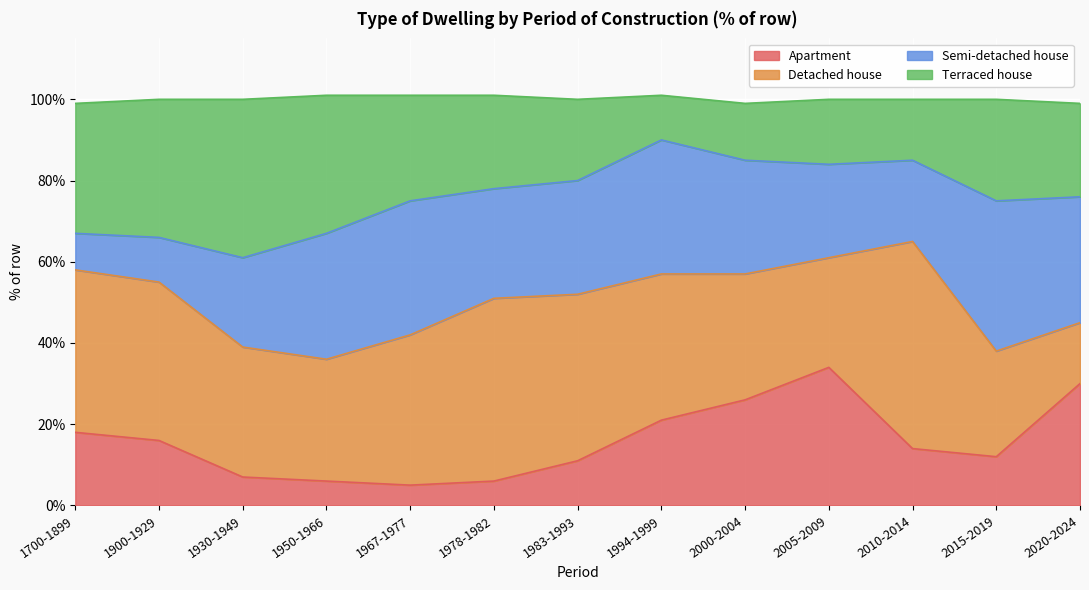

What is the difference between the maximum and minimum values in the Terraced house series?

29